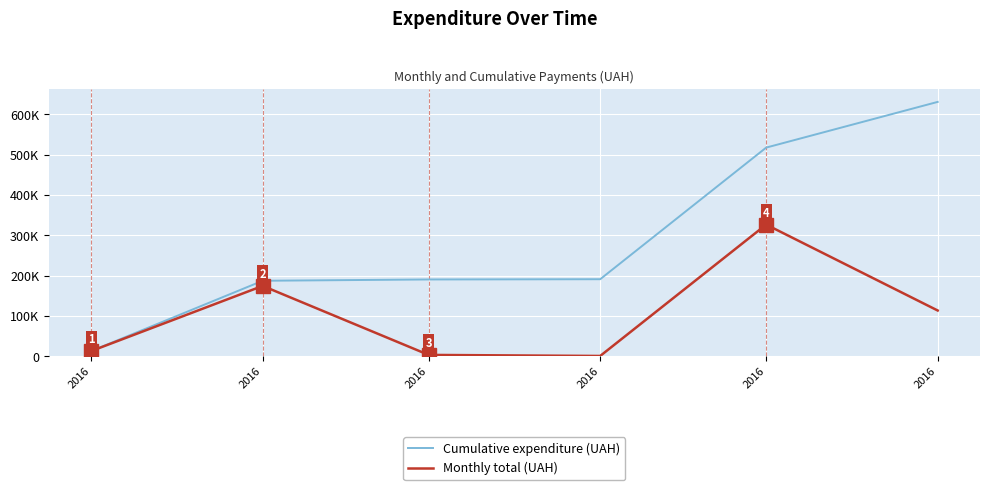

Does the chart display data point markers on the line(s)?

No